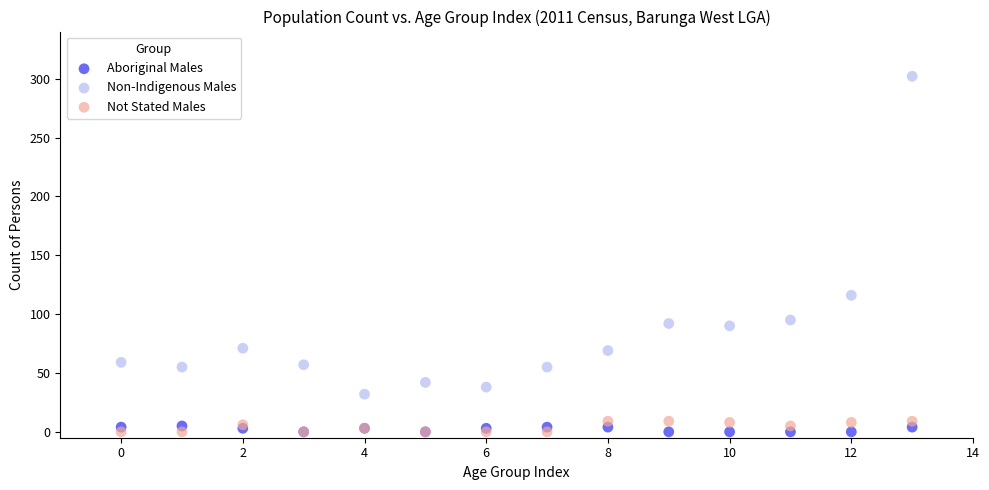

In the Non-Indigenous Males series, what Y value is closest to 167?

116